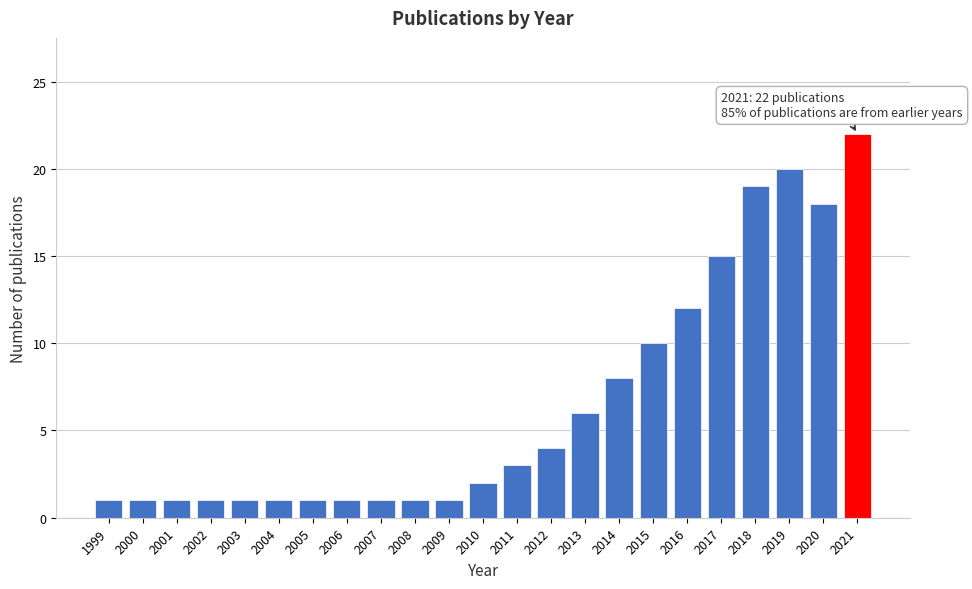

Reading left to right, transcribe all the data shown in this chart.

1999=1	2000=1	2001=1	2002=1	2003=1	2004=1	2005=1	2006=1	2007=1	2008=1	2009=1	2010=2	2011=3	2012=4	2013=6	2014=8	2015=10	2016=12	2017=15	2018=19	2019=20	2020=18	2021=22